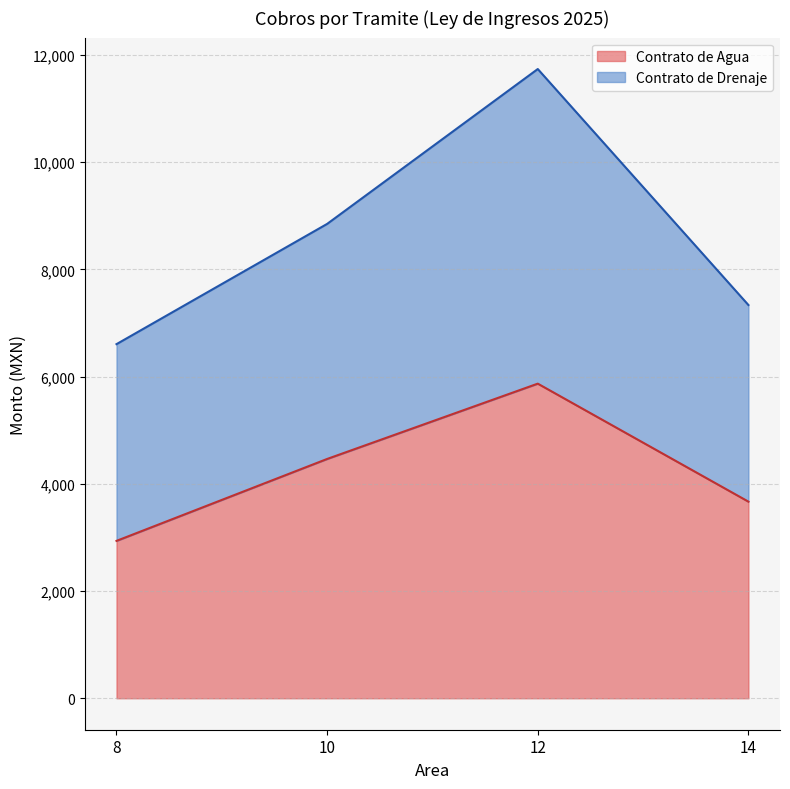

Rank the categories by Contrato de Agua value from lowest to highest.

8, 14, 10, 12